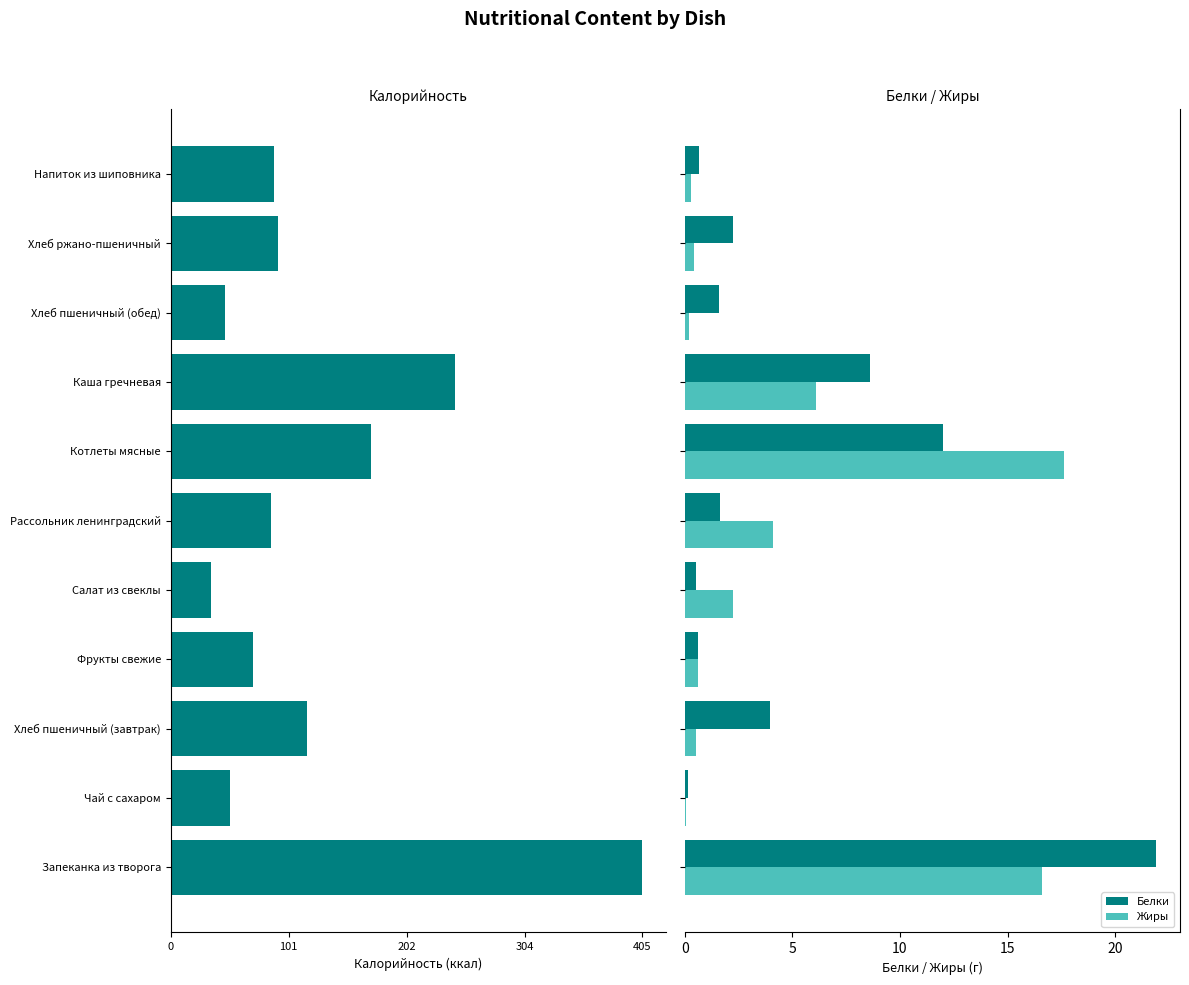

What is the difference between the second highest and second lowest values in the Белки series?

11.5